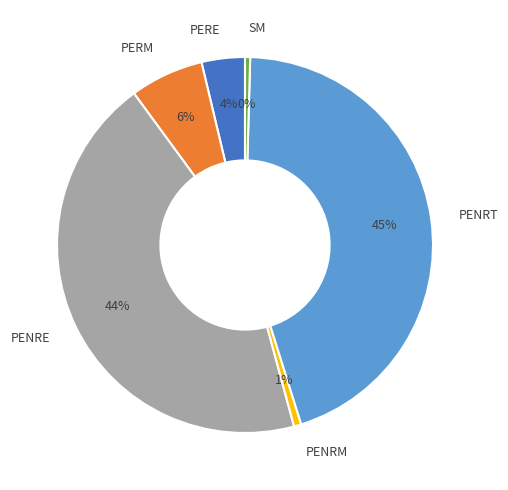

How many slices are in this pie chart?

6